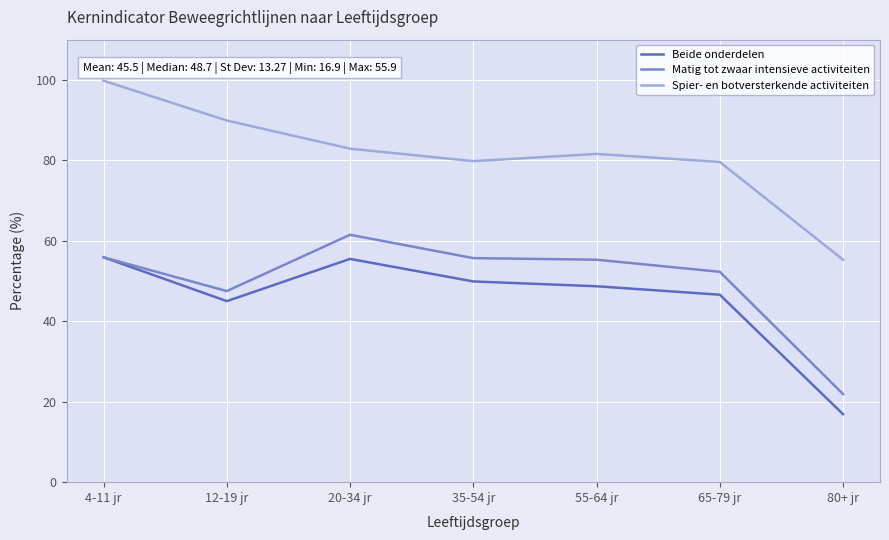

Count the number of categories in the chart.

7